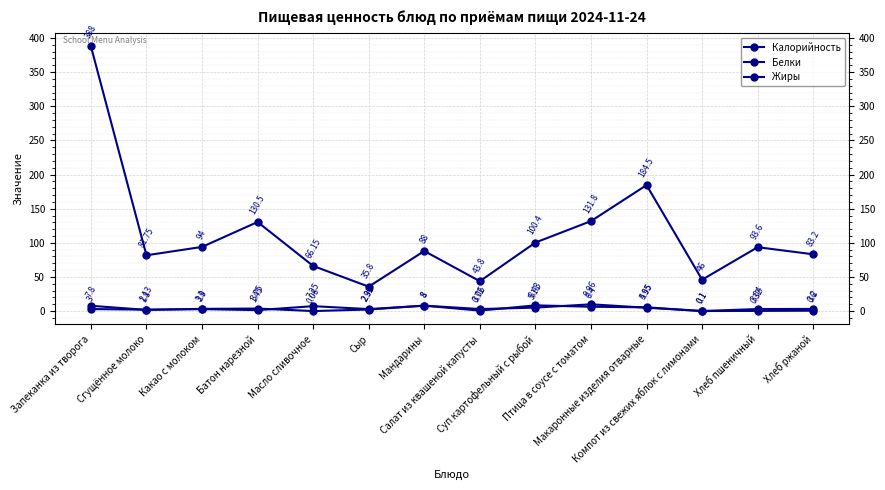

After their last crossing, which series has the higher values: Жиры or Белки?

Белки